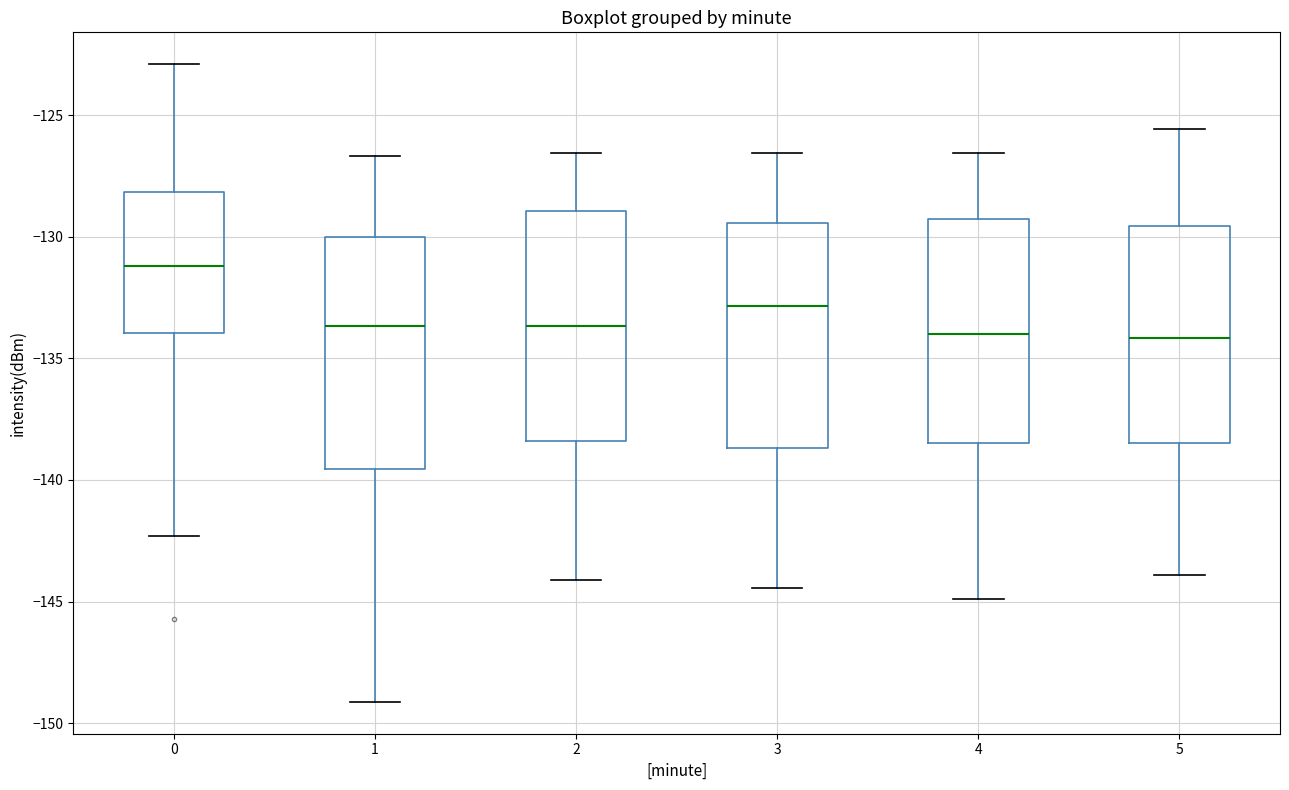

Reading left to right, read every box against the y-axis: the position of its median line, the range the box covers, and the ends of its whiskers. The values are not printed on the chart, so give them approximately, as read against the axis.

0: median -131.0, box -134.0 to -128.0, whiskers -142.5 to -123.0
1: median -133.5, box -139.5 to -130.0, whiskers -149.0 to -126.5
2: median -133.5, box -138.5 to -129.0, whiskers -144.0 to -126.5
3: median -133.0, box -138.5 to -129.5, whiskers -144.5 to -126.5
4: median -134.0, box -138.5 to -129.5, whiskers -145.0 to -126.5
5: median -134.0, box -138.5 to -129.5, whiskers -144.0 to -125.5